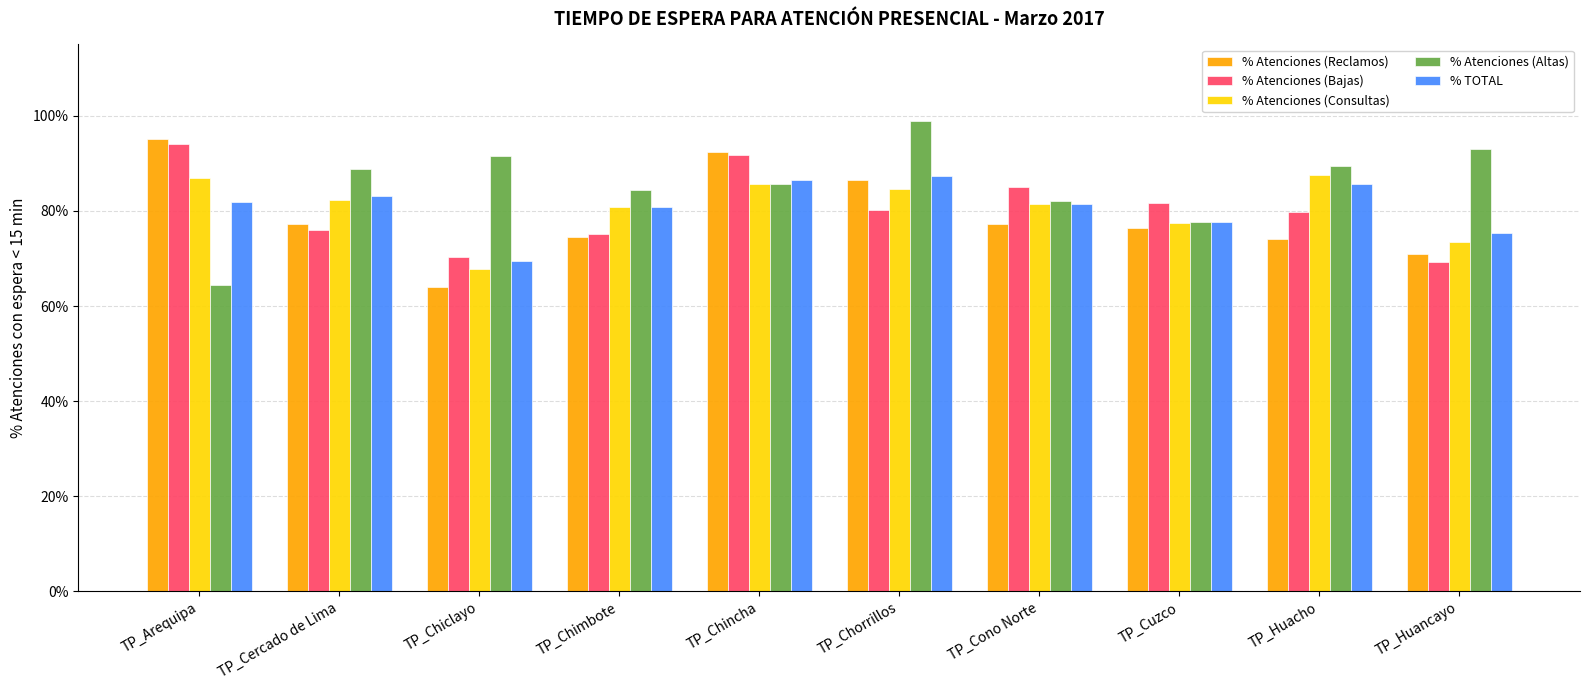

What is the value of the % Atenciones (Bajas) bar at the 7th from the left?

0.8